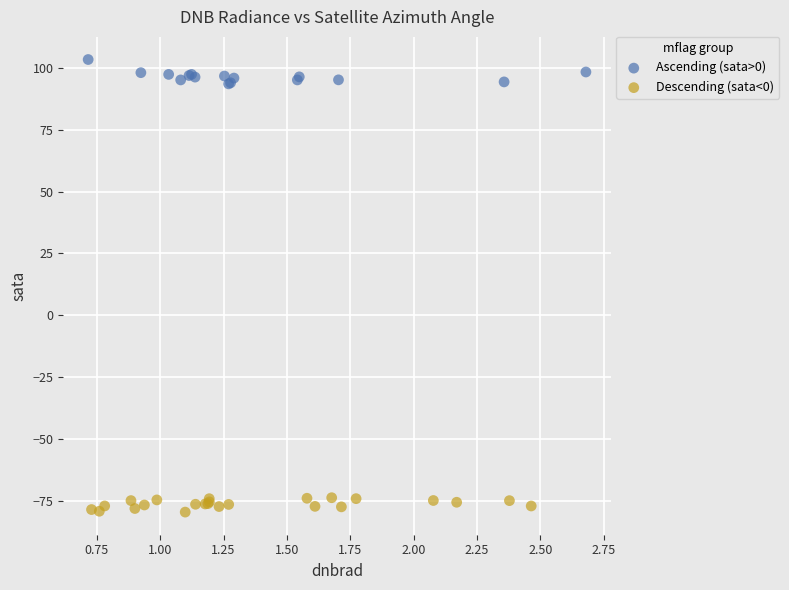

Which series reaches the maximum Y coordinate?

Ascending (sata>0)